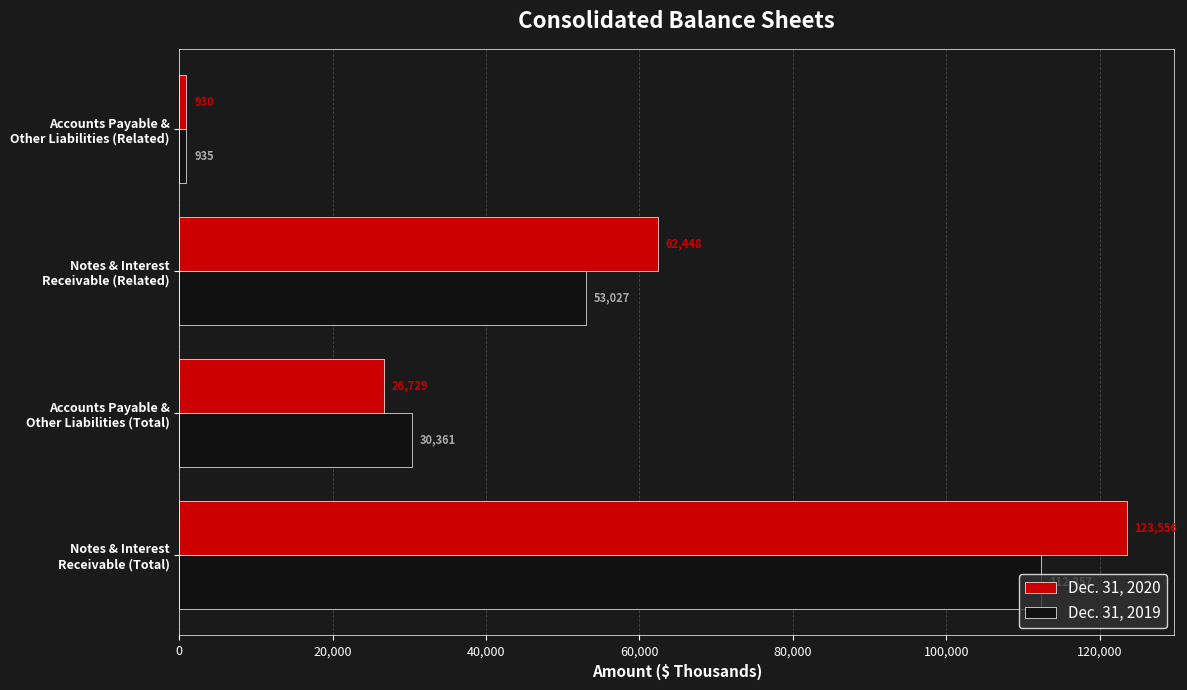

Rank the series by their maximum value, from lowest to highest.

Dec. 31, 2019, Dec. 31, 2020